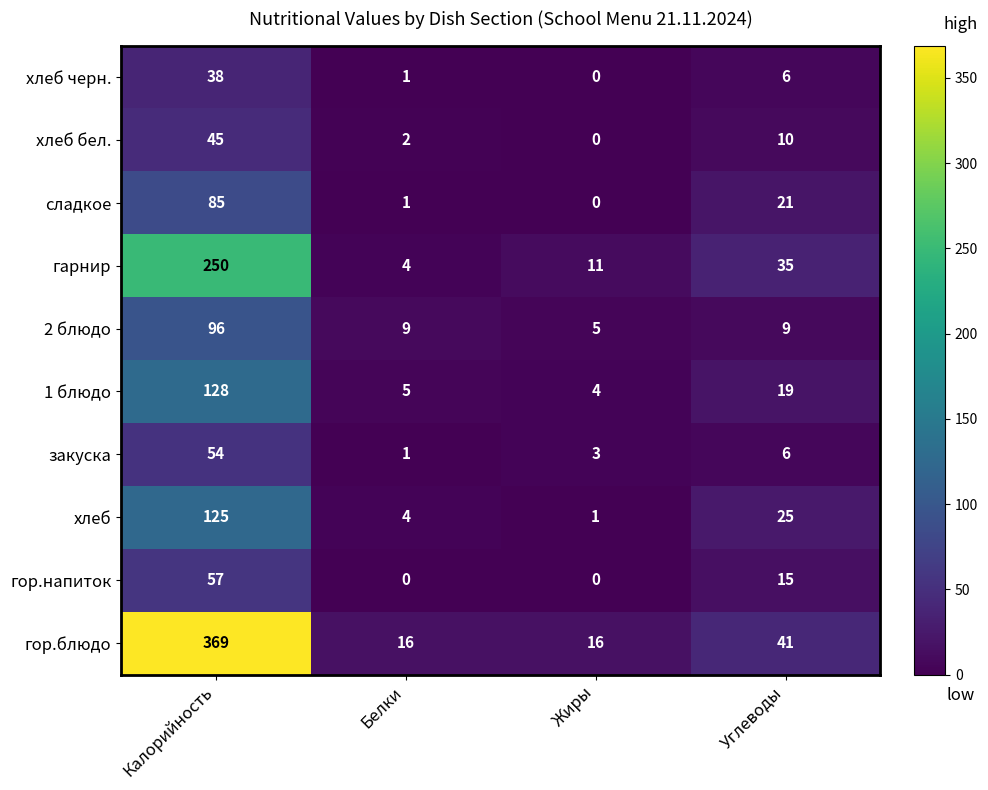

What is the average value of the гарнир series?

75